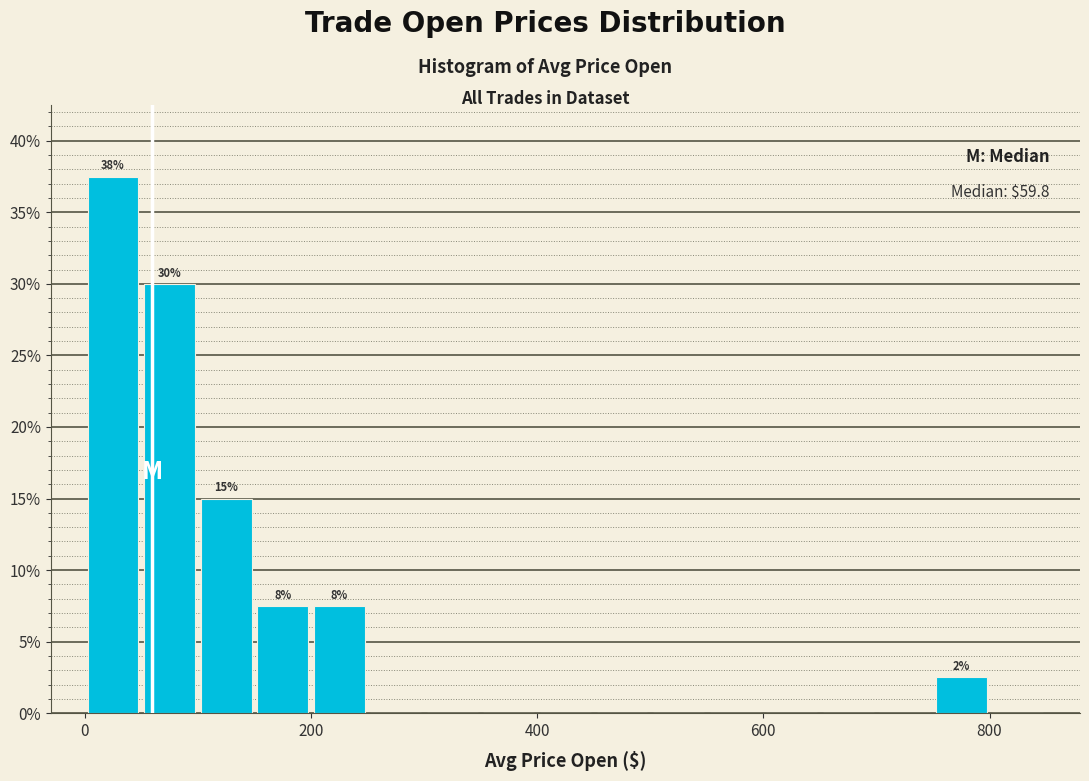

Read against the x-axis, roughly where is the centre of the tallest bar?

20